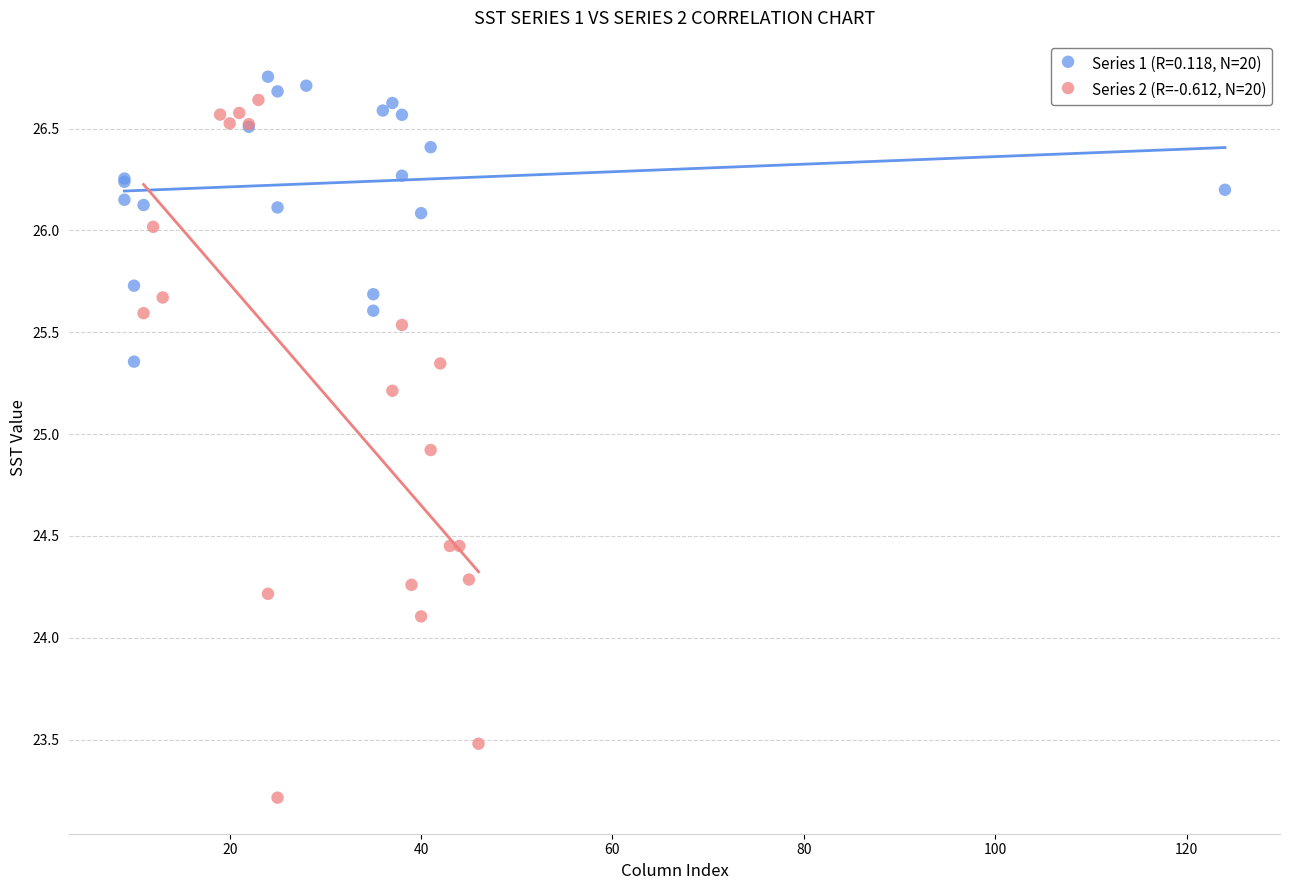

Which series has the largest Y range (max minus min)?

Series 2 (R=-0.612, N=20)